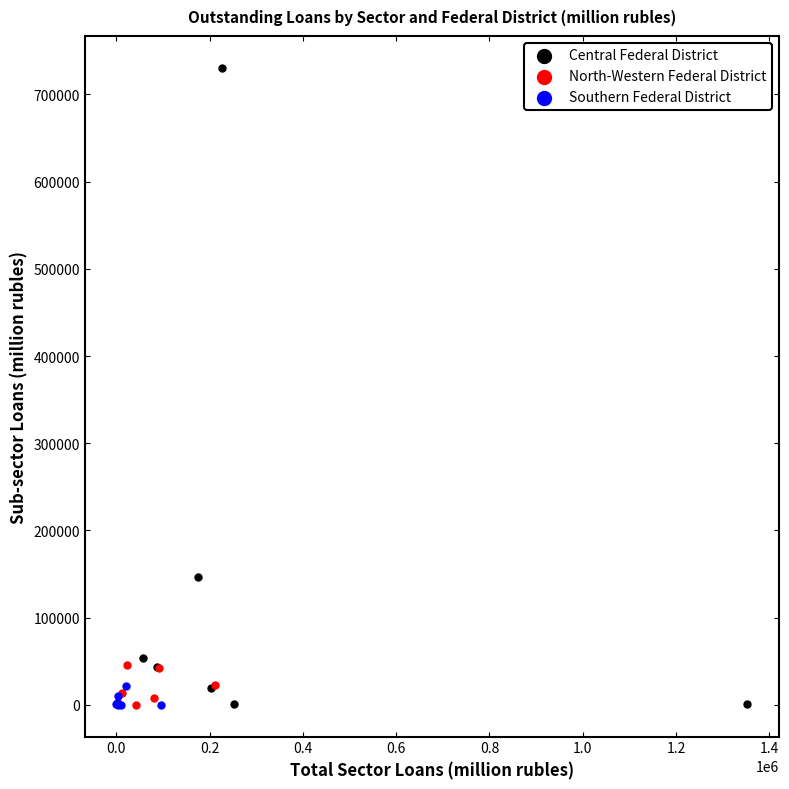

Which series has the largest Y range (max minus min)?

Central Federal District